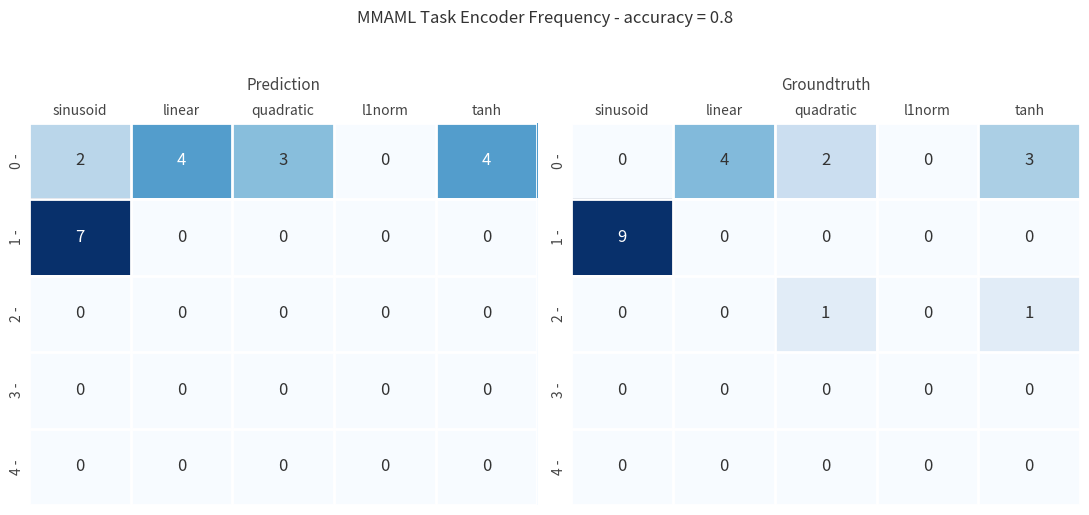

At l1norm, list the series in order from smallest to largest.

0 -, 1 -, 2 -, 3 -, 4 -